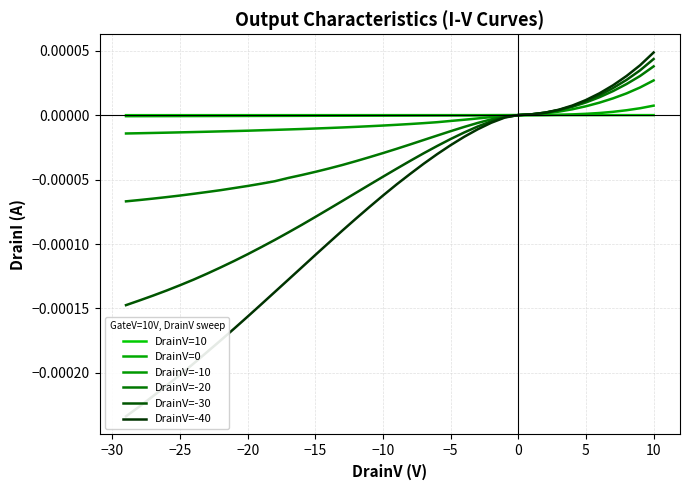

Is this an area chart (filled region under the line)?

No